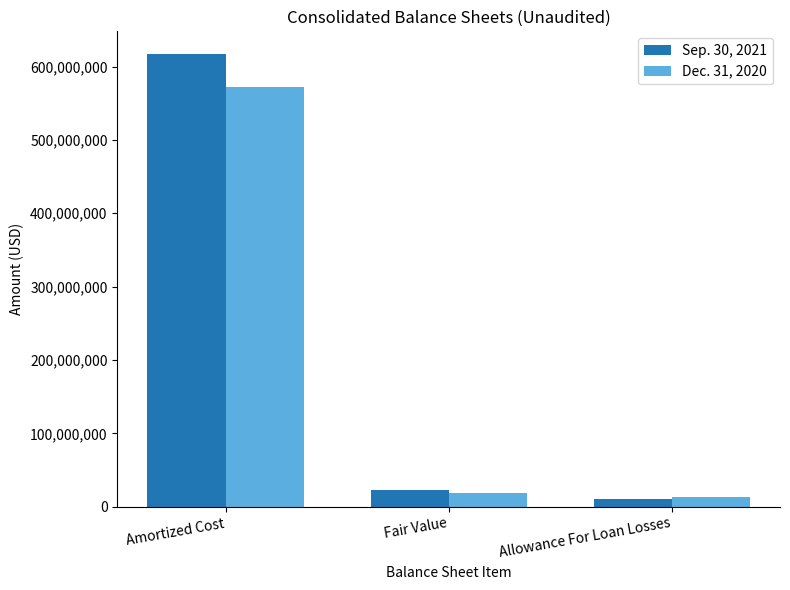

Which label corresponds to the largest value in the chart?

Amortized Cost